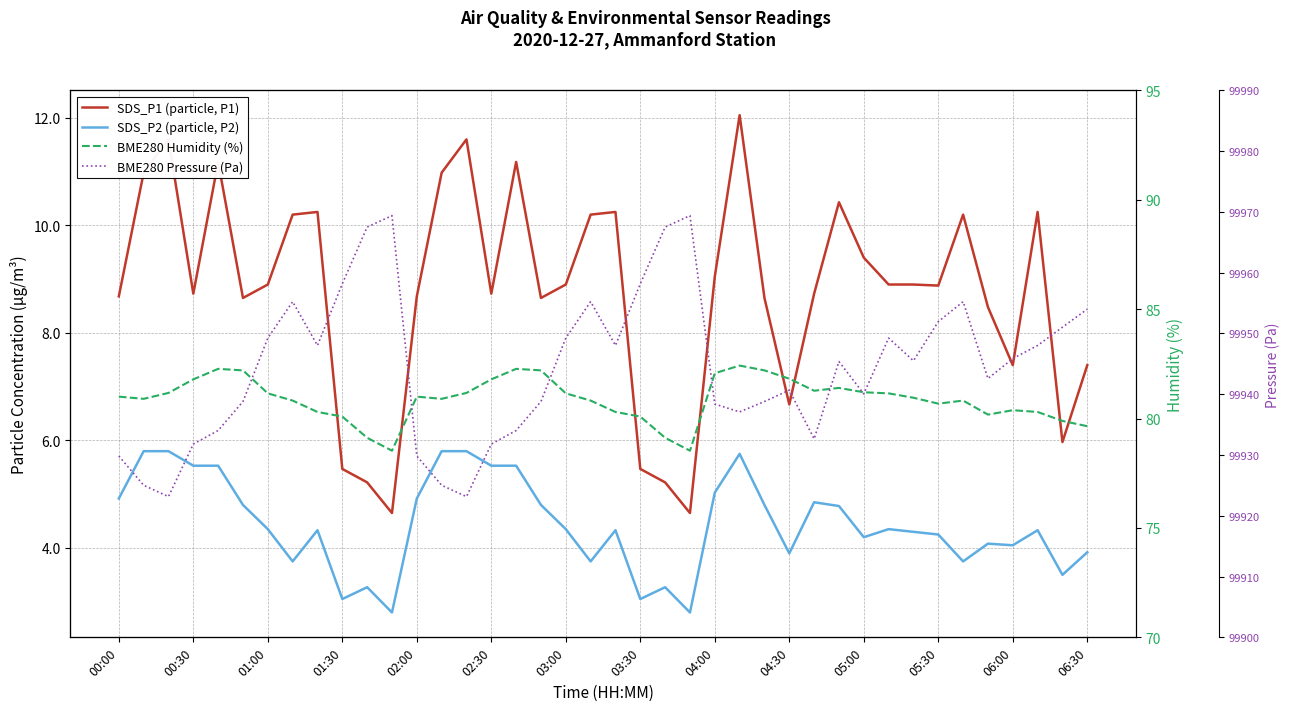

Which series changed the most between 04:00 and 16?

BME280 Pressure (Pa)